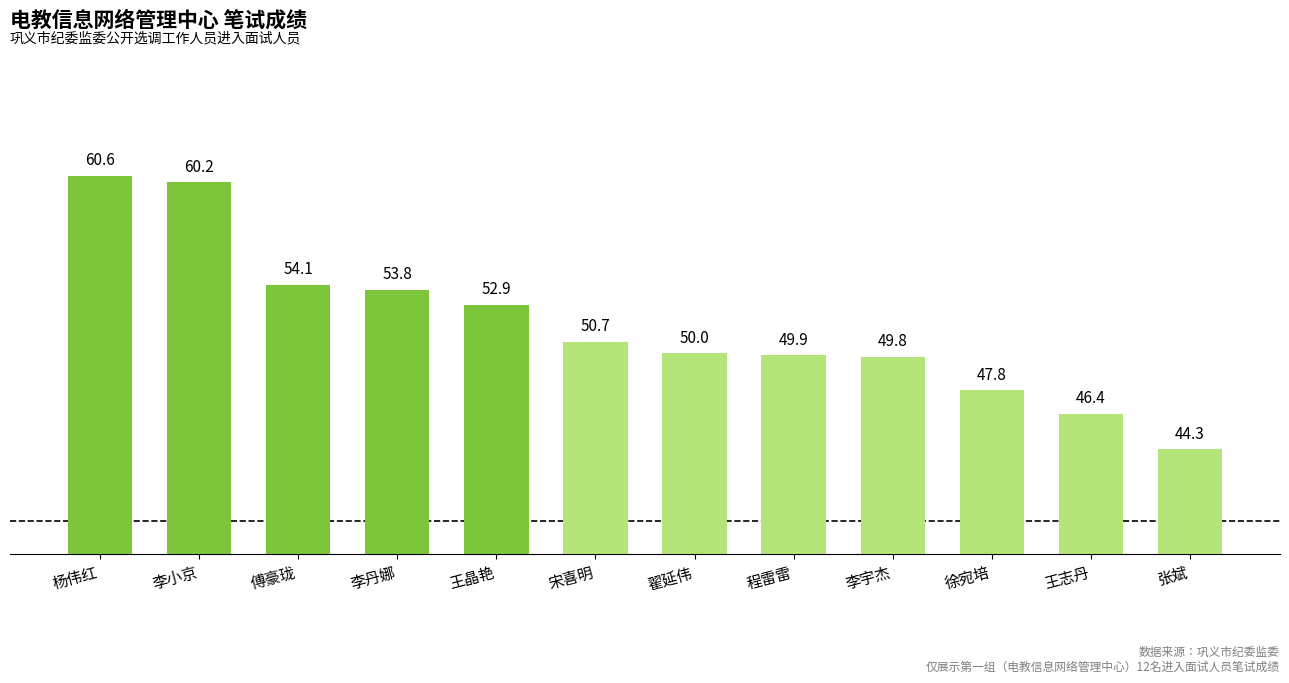

What is the sum of all values?

620.5